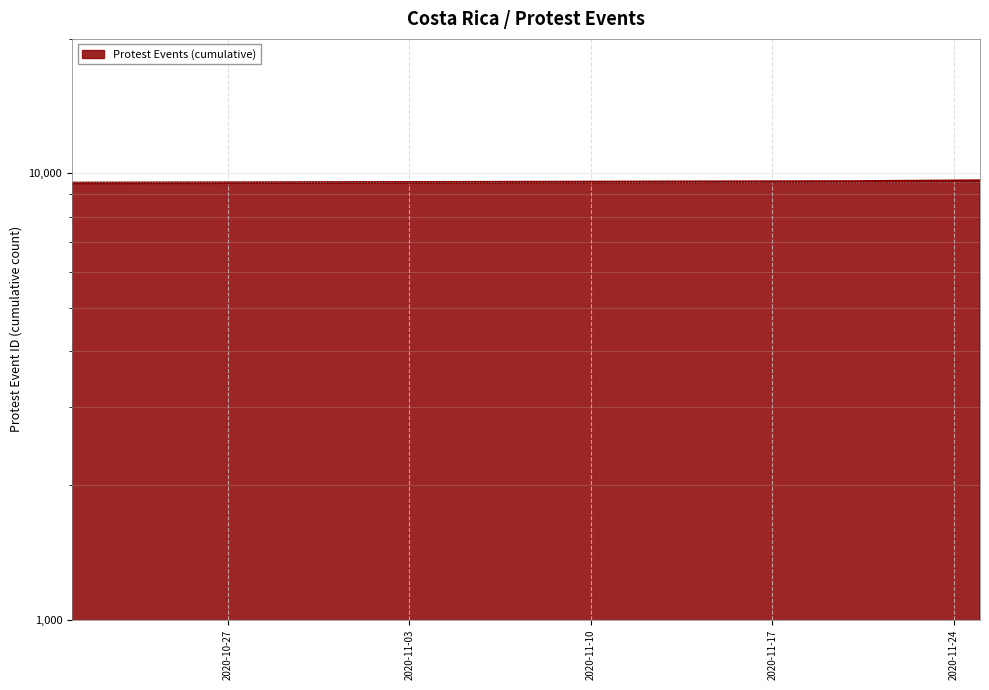

At which category does the chart reach its peak across all series?

2020-11-25